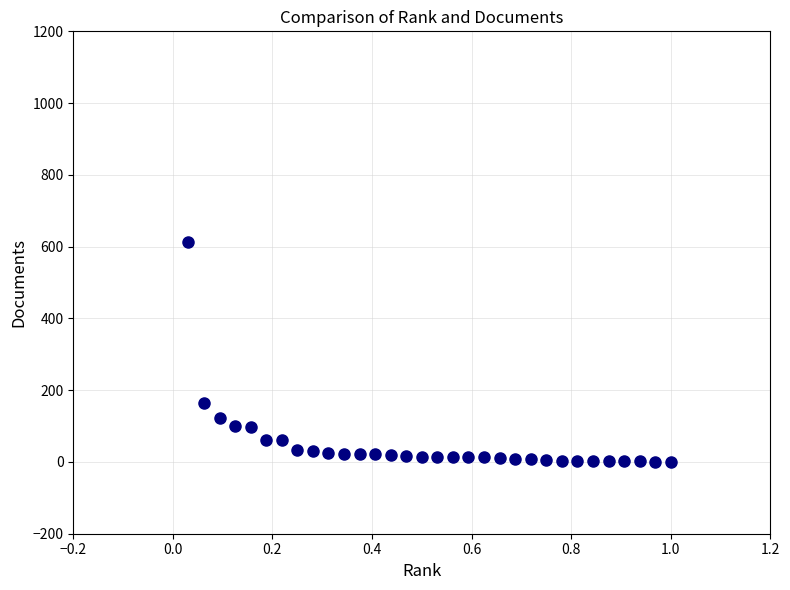

What Y value in the scatter plot is closest to 307?

165